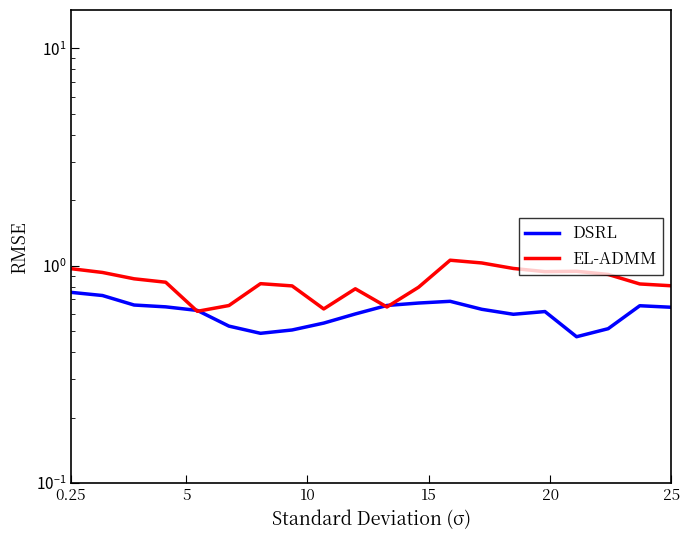

True or false: DSRL and EL-ADMM intersect in this chart.

True